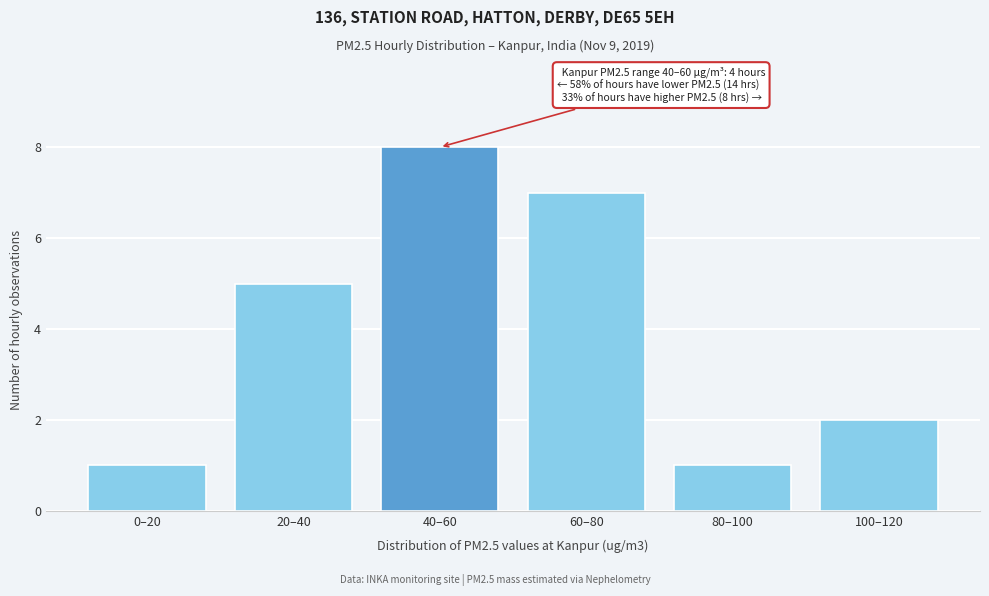

Reading left to right, extract all data points from this chart.

0–20=1	20–40=5	40–60=8	60–80=7	80–100=1	100–120=2